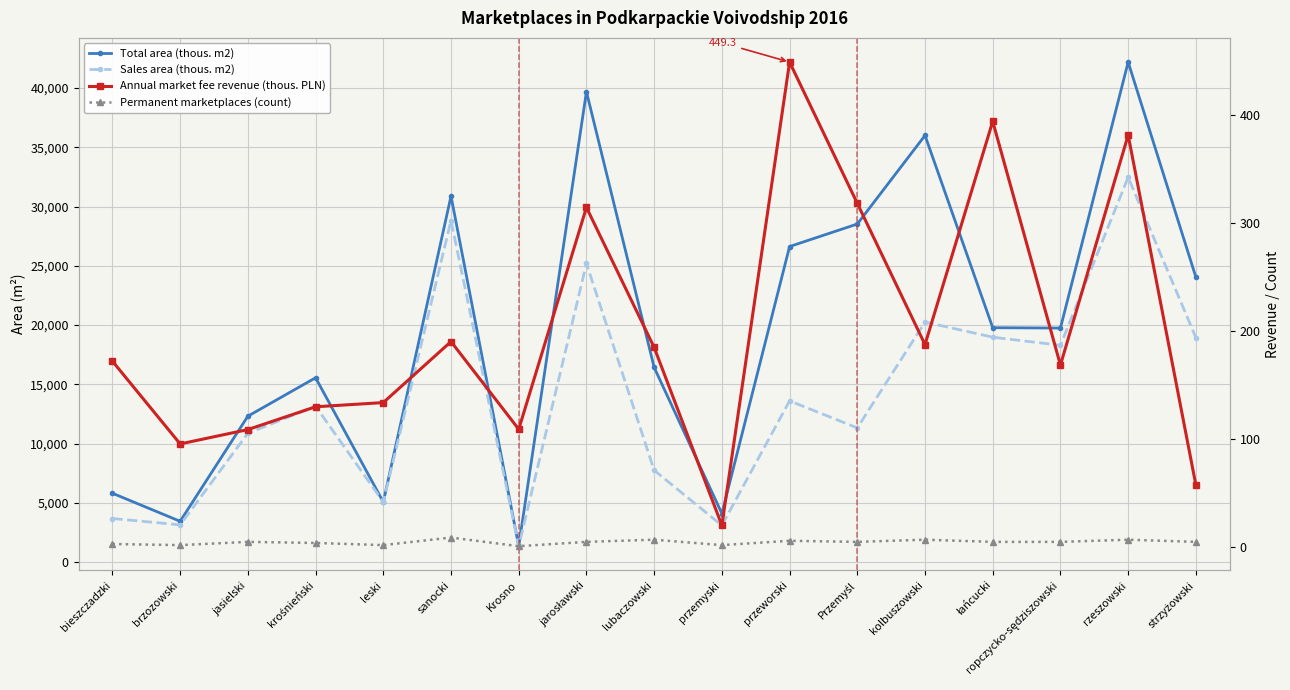

True or false: Permanent marketplaces (count) has a value of 1.4 at przemyski.

False